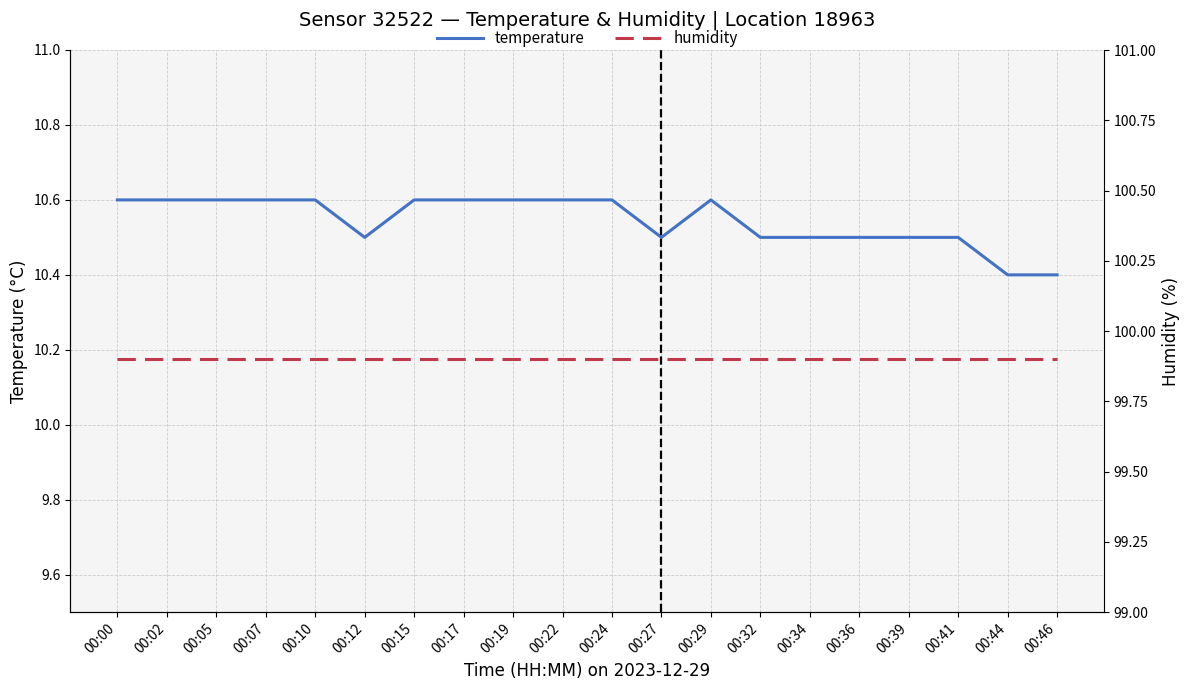

Reading left to right, what are all the values shown in this chart?

temperature: 10.6	10.6	10.6	10.6	10.6	10.5	10.6	10.6	10.6	10.6	10.6	10.5	10.6	10.5	10.5	10.5	10.5	10.5	10.4	10.4
humidity: 99.9	99.9	99.9	99.9	99.9	99.9	99.9	99.9	99.9	99.9	99.9	99.9	99.9	99.9	99.9	99.9	99.9	99.9	99.9	99.9